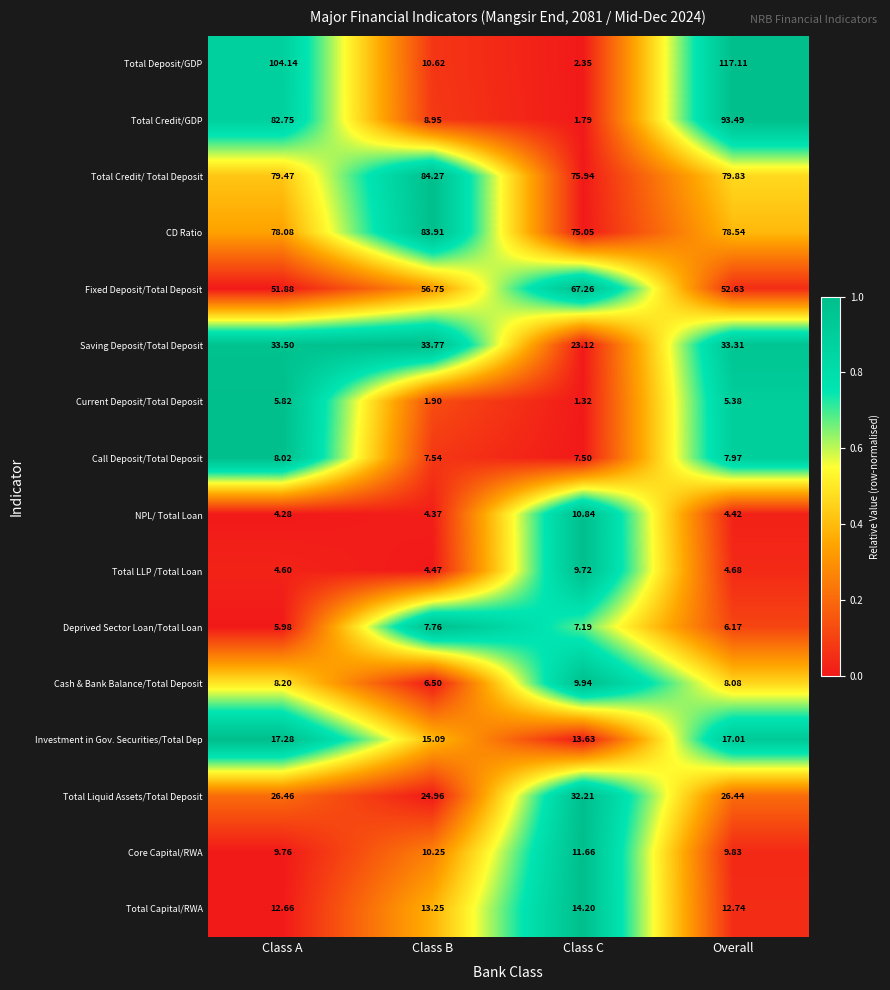

Which label corresponds to the smallest value in the chart?

Class C